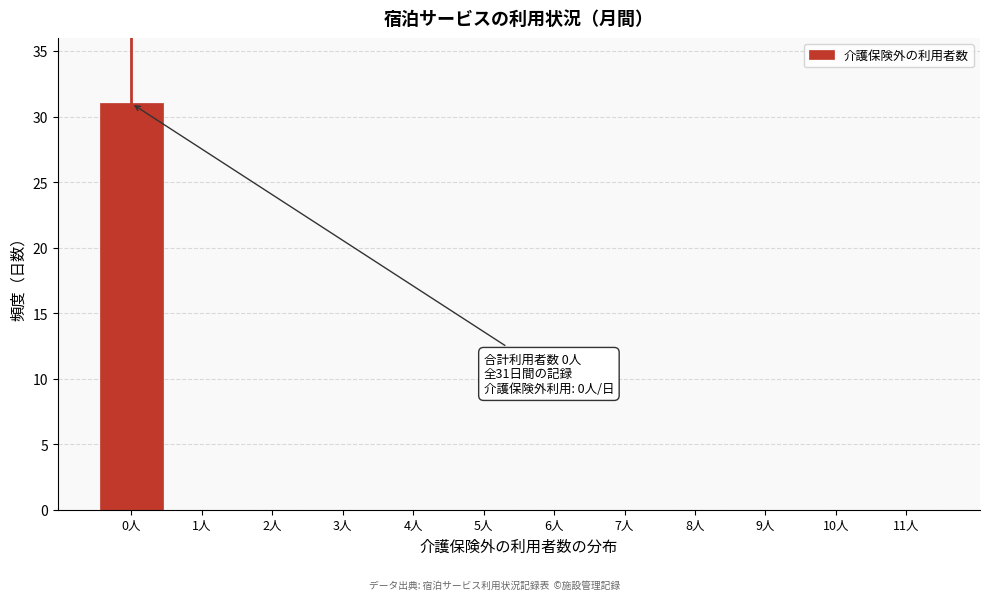

Reading right to left, list all the values displayed in this chart.

11人=0	10人=0	9人=0	8人=0	7人=0	6人=0	5人=0	4人=0	3人=0	2人=0	1人=0	0人=31